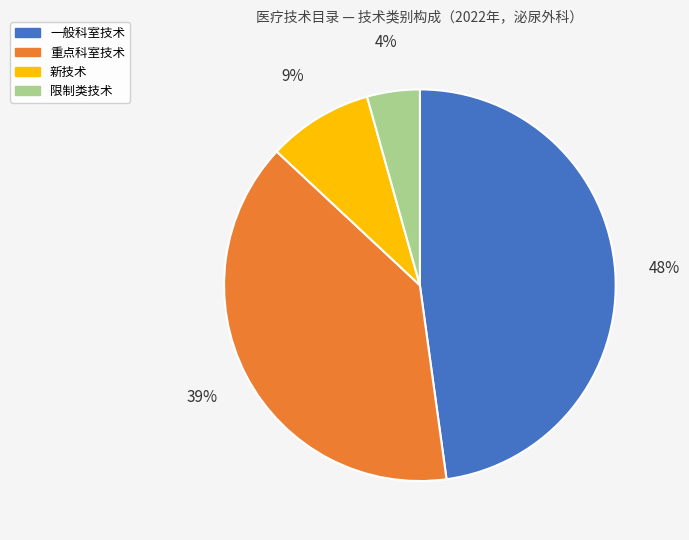

The 新技术 slice represents 17% of the pie. True or false?

False